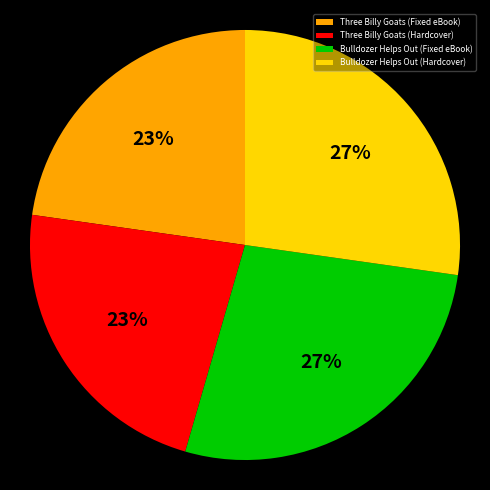

To the nearest percent, what is the difference between the largest and smallest slice percentages?

4%